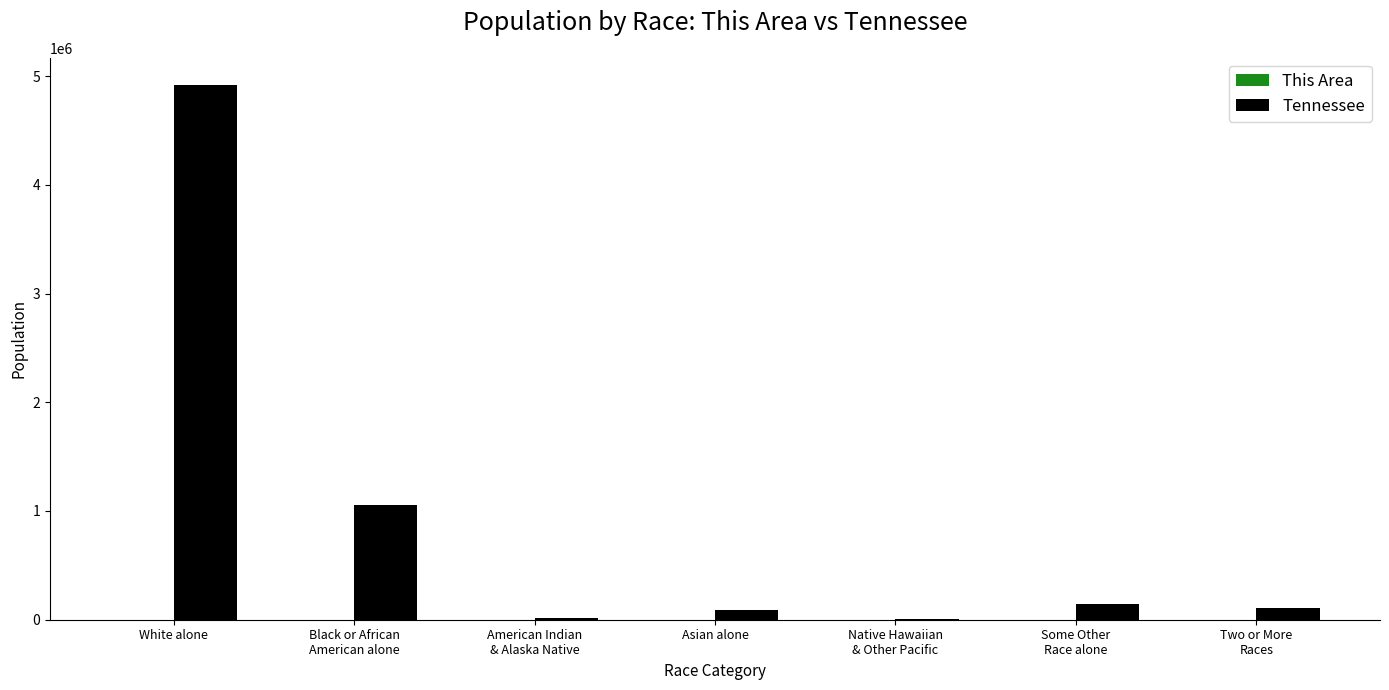

How many data points does each series have?

7